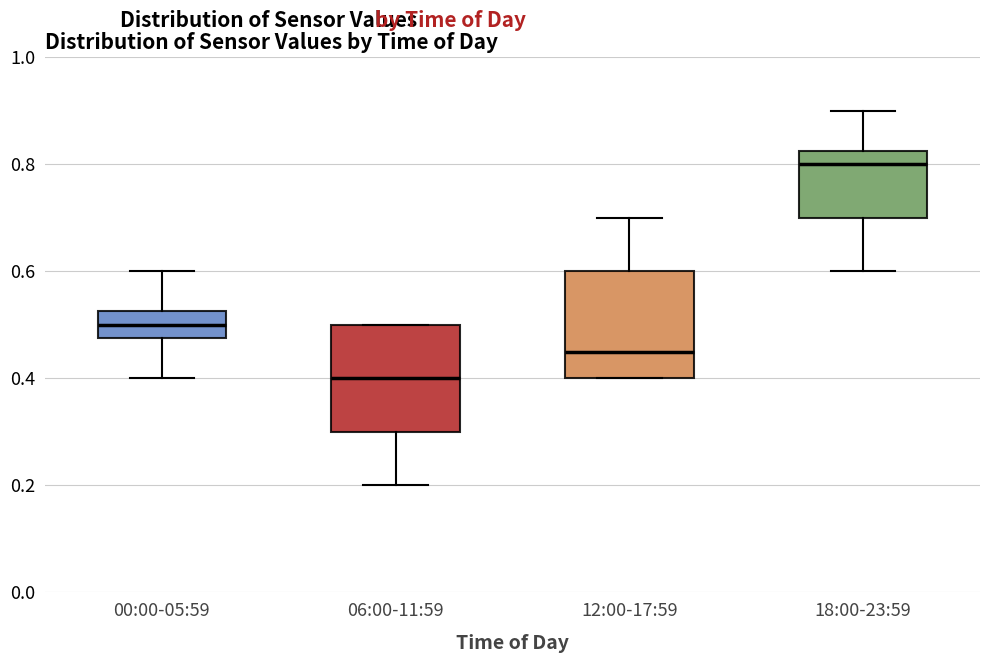

Reading left to right, read every box against the y-axis: the position of its median line, the range the box covers, and the ends of its whiskers. The values are not printed on the chart, so give them approximately, as read against the axis.

00:00-05:59: median 0.50, box 0.48 to 0.52, whiskers 0.40 to 0.60
06:00-11:59: median 0.40, box 0.30 to 0.50, whiskers 0.20 to 0.50
12:00-17:59: median 0.46, box 0.40 to 0.60, whiskers 0.40 to 0.70
18:00-23:59: median 0.80, box 0.70 to 0.82, whiskers 0.60 to 0.90